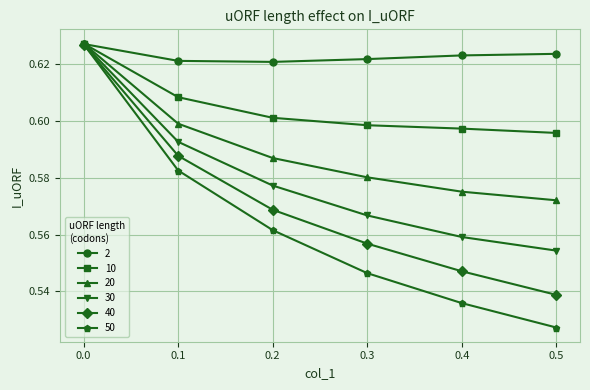

How many 20 values are between 0 and 1?

6